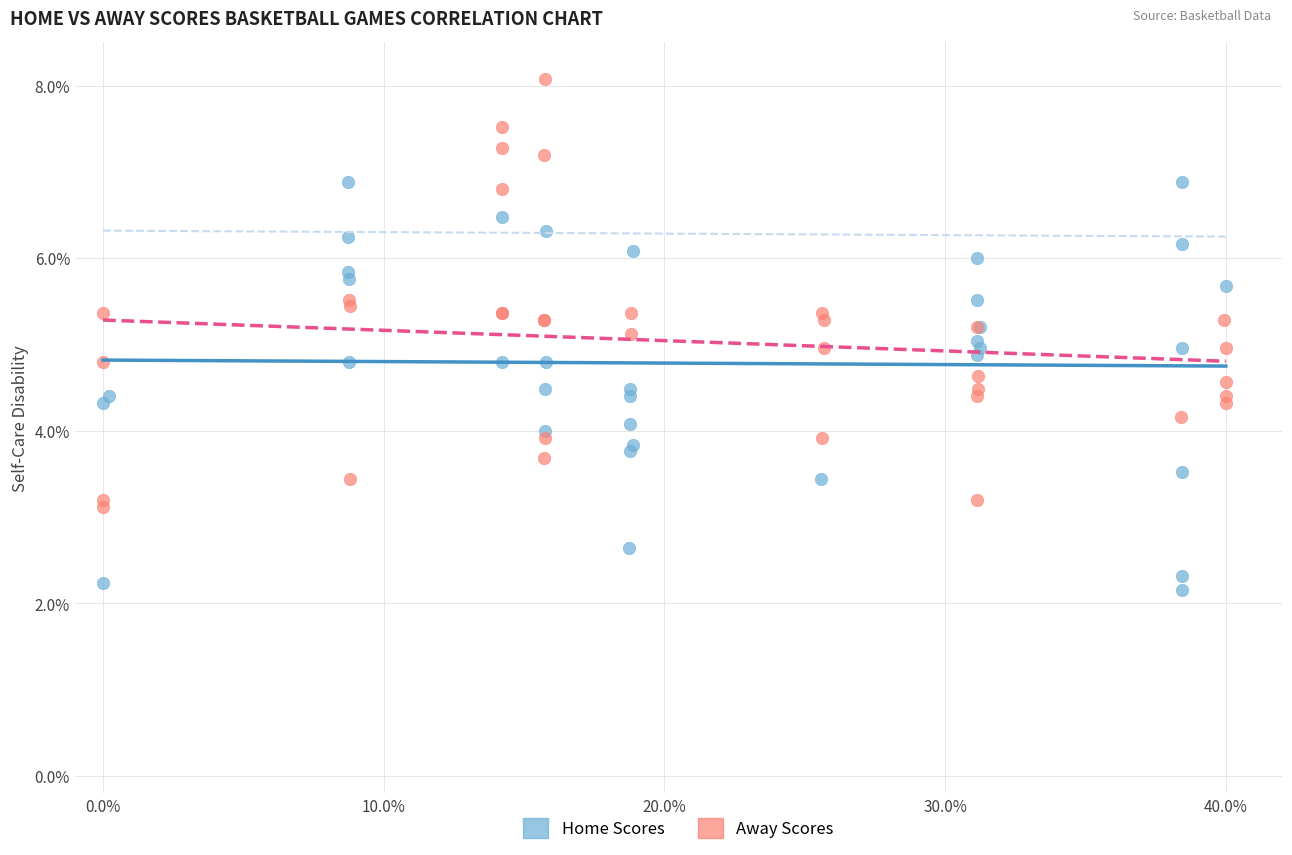

Which series contains the highest Y value?

Away Scores